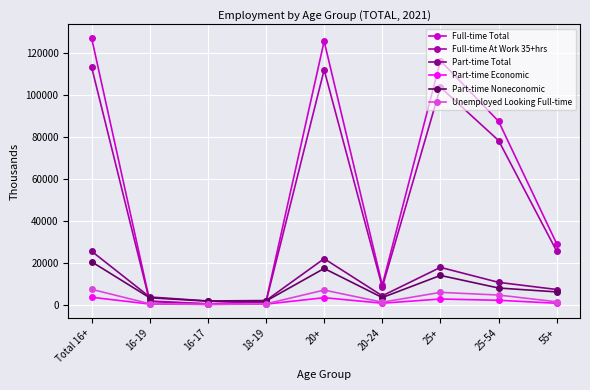

Is the value of Part-time Total at 25-54 greater than the value of Part-time Noneconomic at 25-54?

Yes